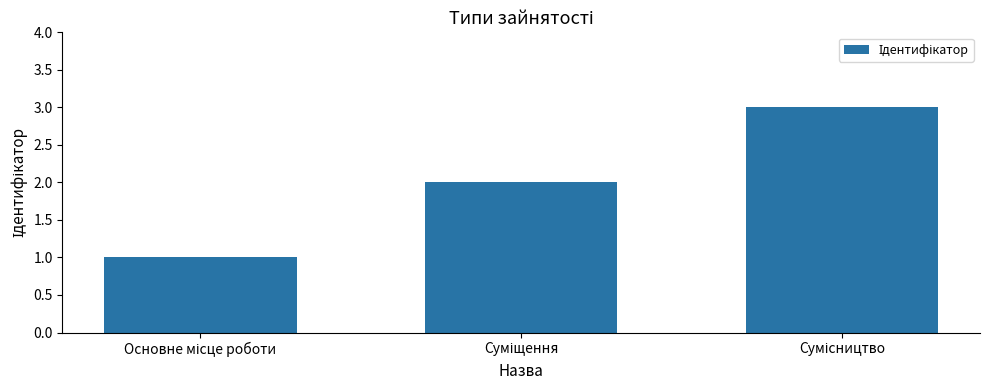

What is the maximum value shown in the chart?

3